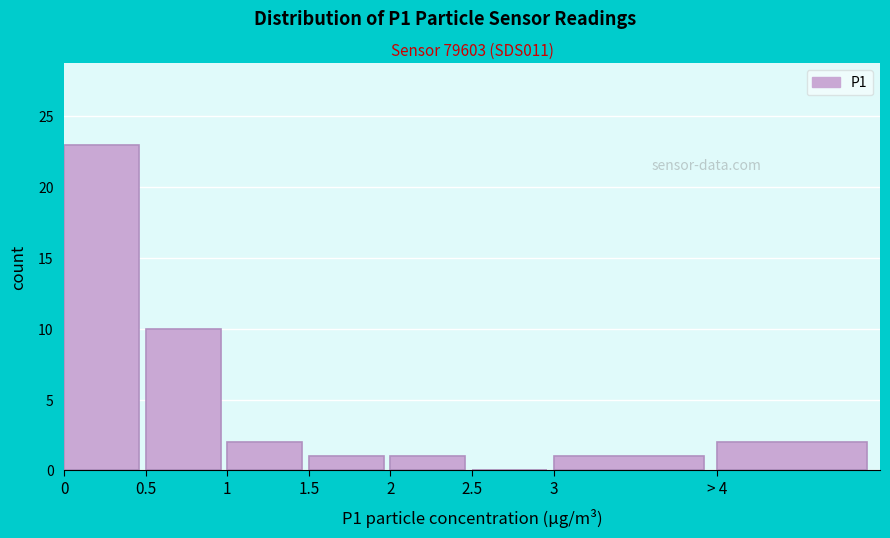

Reading left to right, list all the values displayed in this chart.

0=23	0.5=10	1=2	1.5=1	2=1	2.5=0	3=1	> 4=2